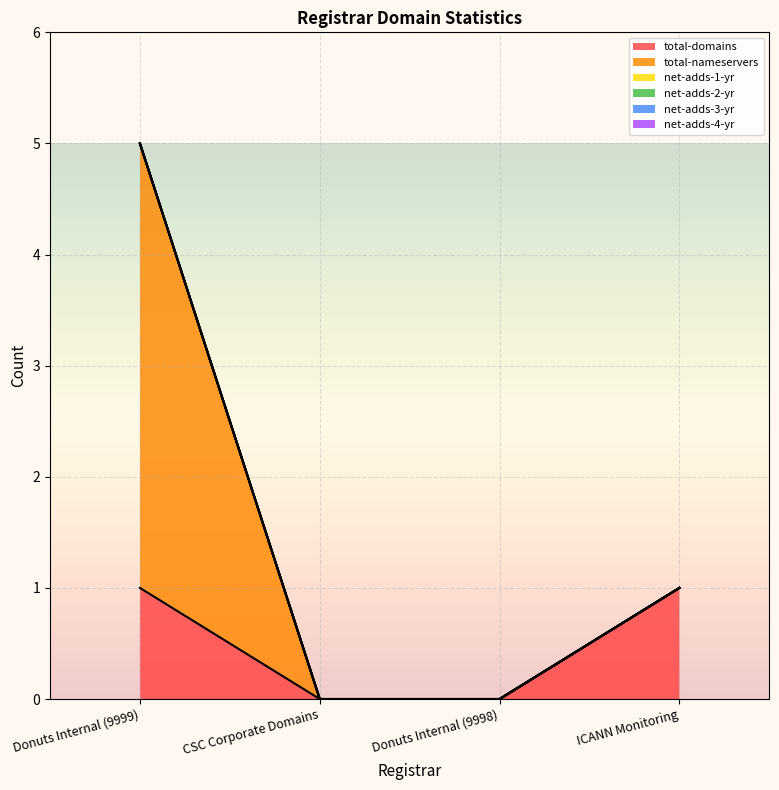

What are all the series names shown in the legend?

total-domains, total-nameservers, net-adds-1-yr, net-adds-2-yr, net-adds-3-yr, net-adds-4-yr